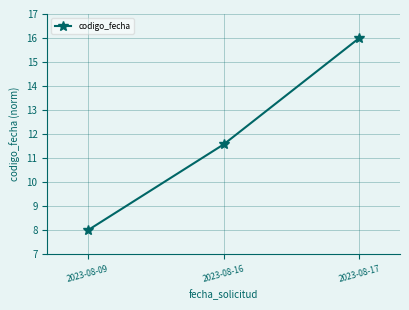

True or false: the data shows 16.0 at 2023-08-17.

True